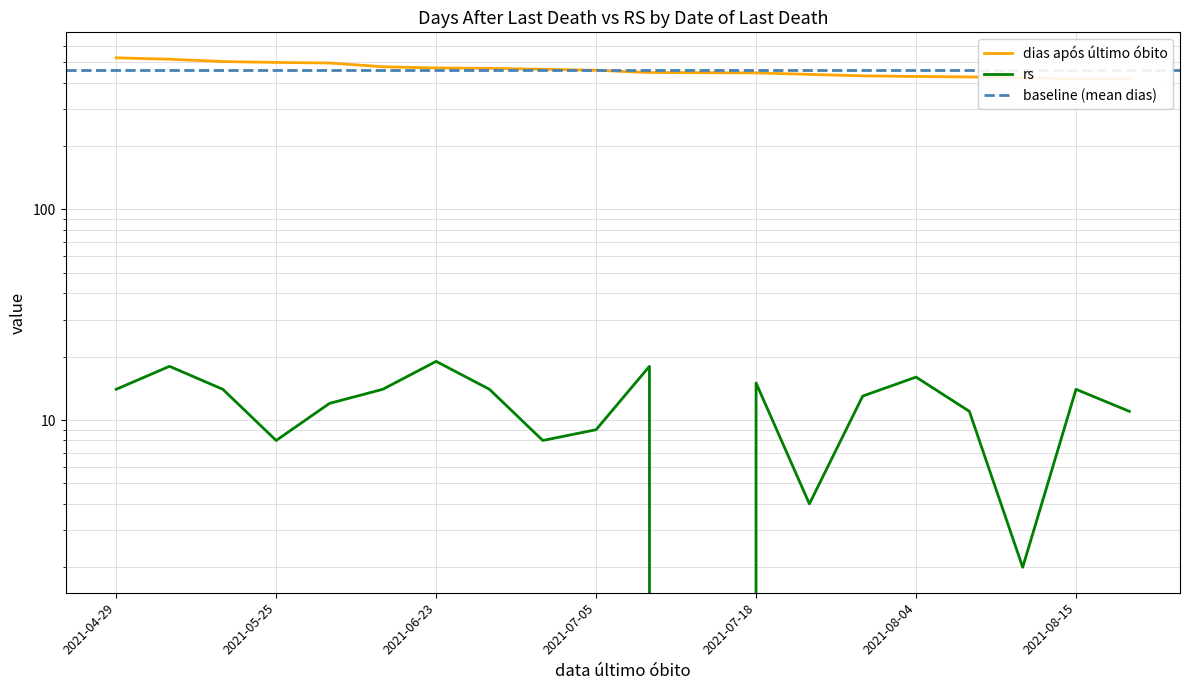

Does the chart display data point markers on the line(s)?

No